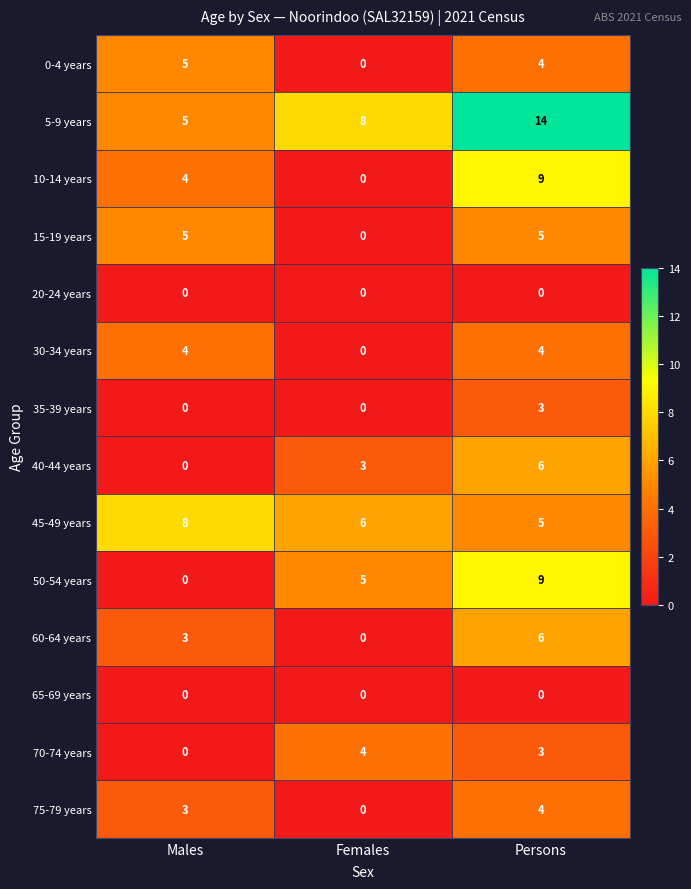

Which category has the highest value in the 0-4 years series?

Males